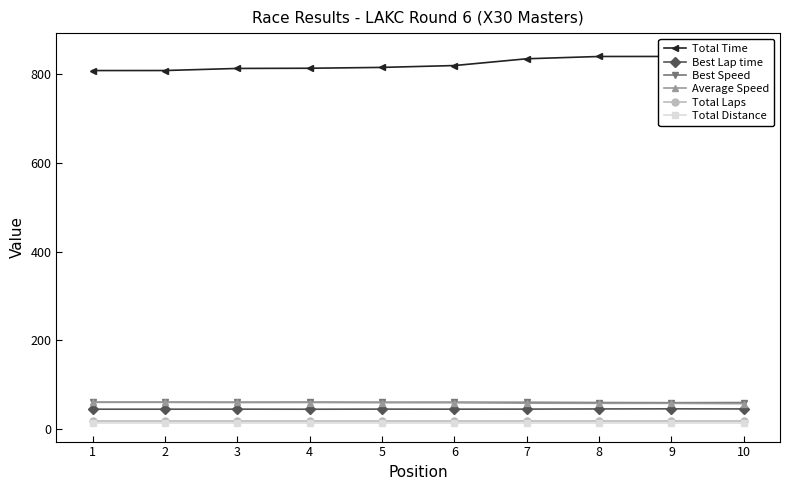

What is the highest value of the Average Speed series?

60.1